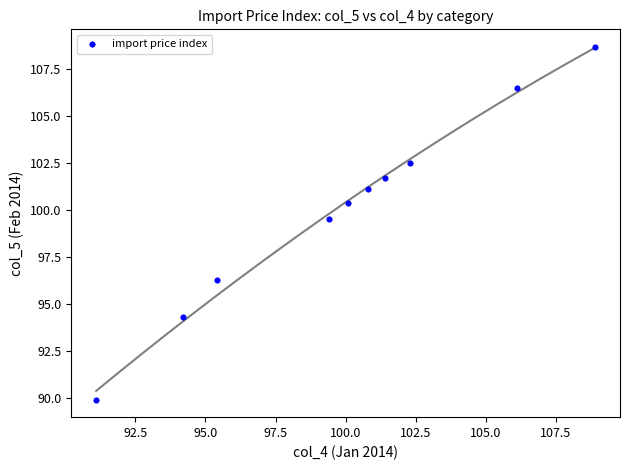

What is the range of X values (max minus min)?

17.8